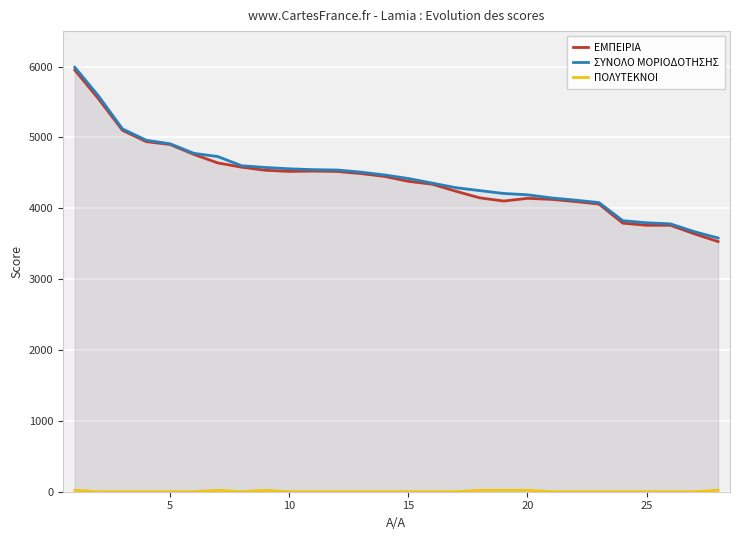

What are all the series names shown in the legend?

ΕΜΠΕΙΡΙΑ, ΣΥΝΟΛΟ ΜΟΡΙΟΔΟΤΗΣΗΣ, ΠΟΛΥΤΕΚΝΟΙ